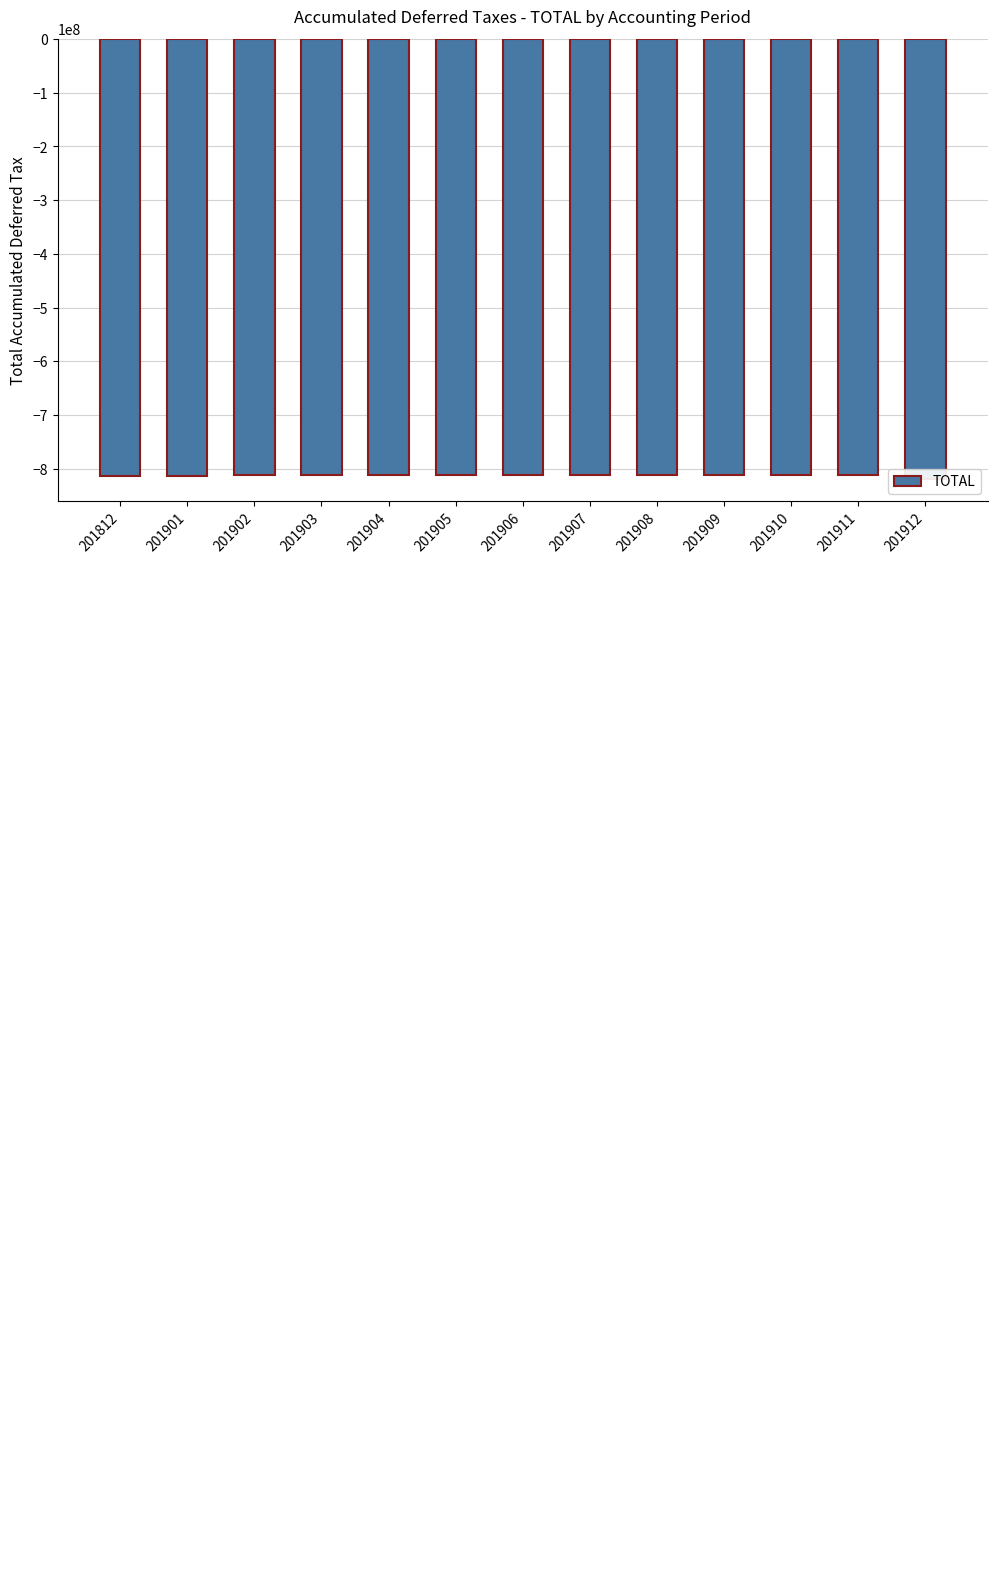

At which category does the chart reach its peak across all series?

201908